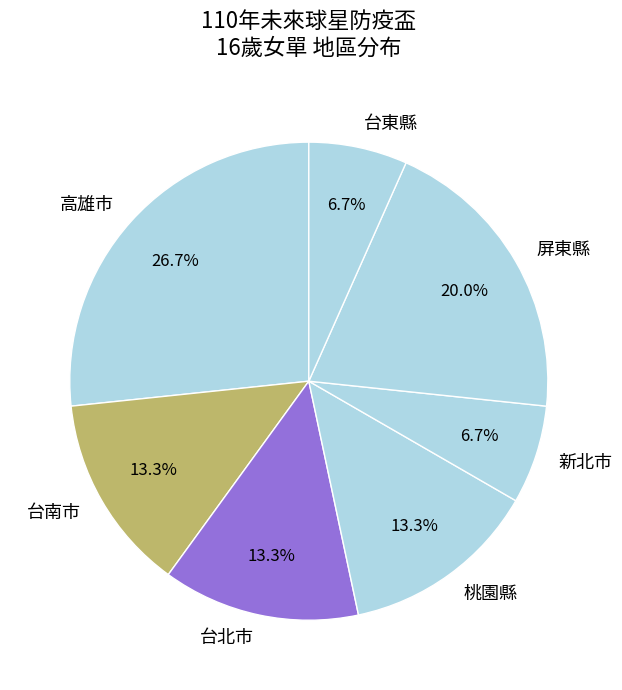

Approximately how many times larger is the value at 台東縣 compared to 台南市?

0.5